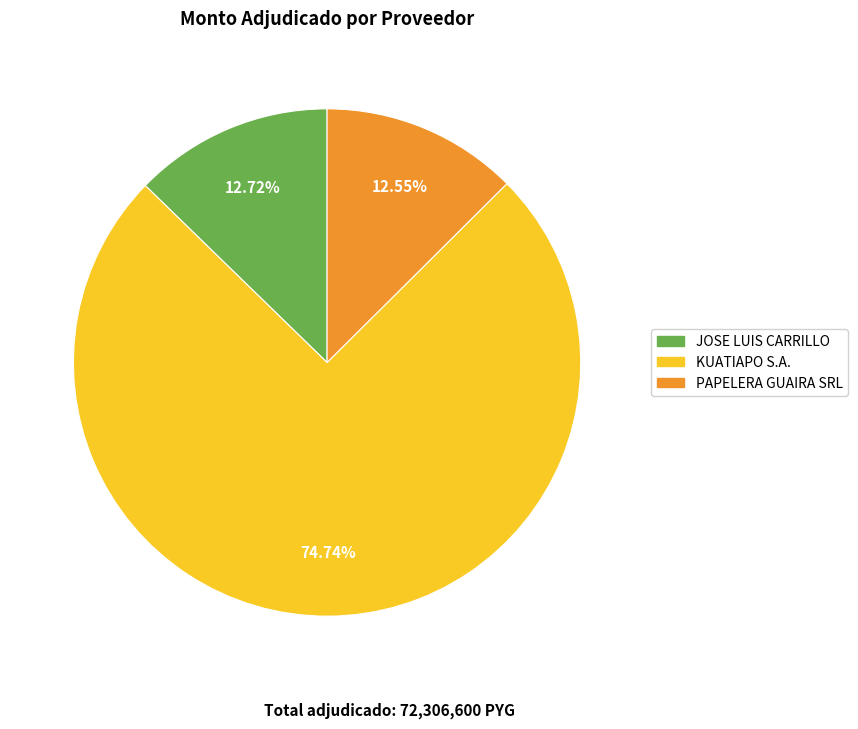

How many slices are in this pie chart?

3